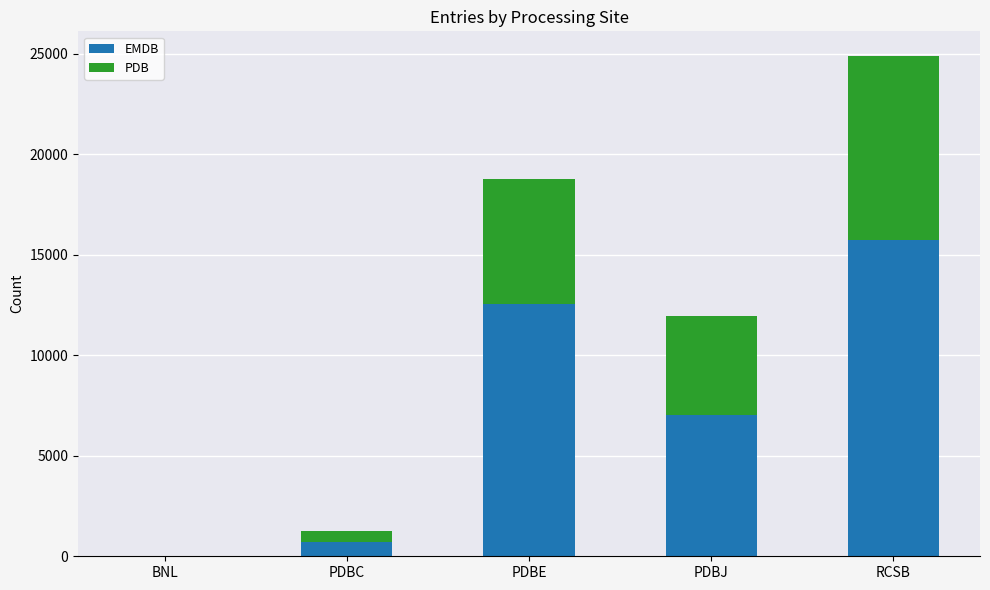

The value of EMDB at RCSB is 24941. True or false?

False